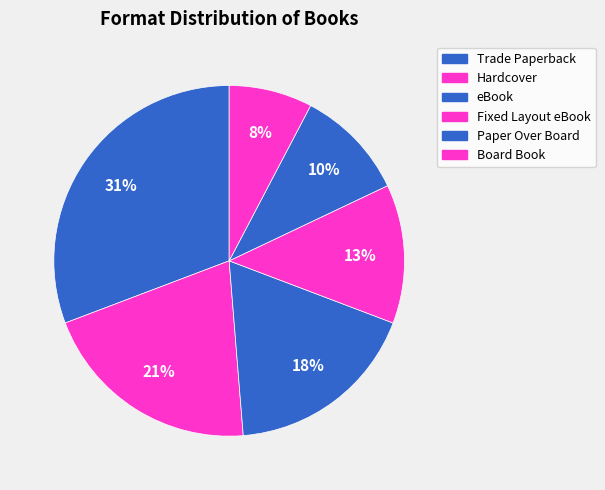

The Paper Over Board slice represents 10% of the pie. True or false?

True